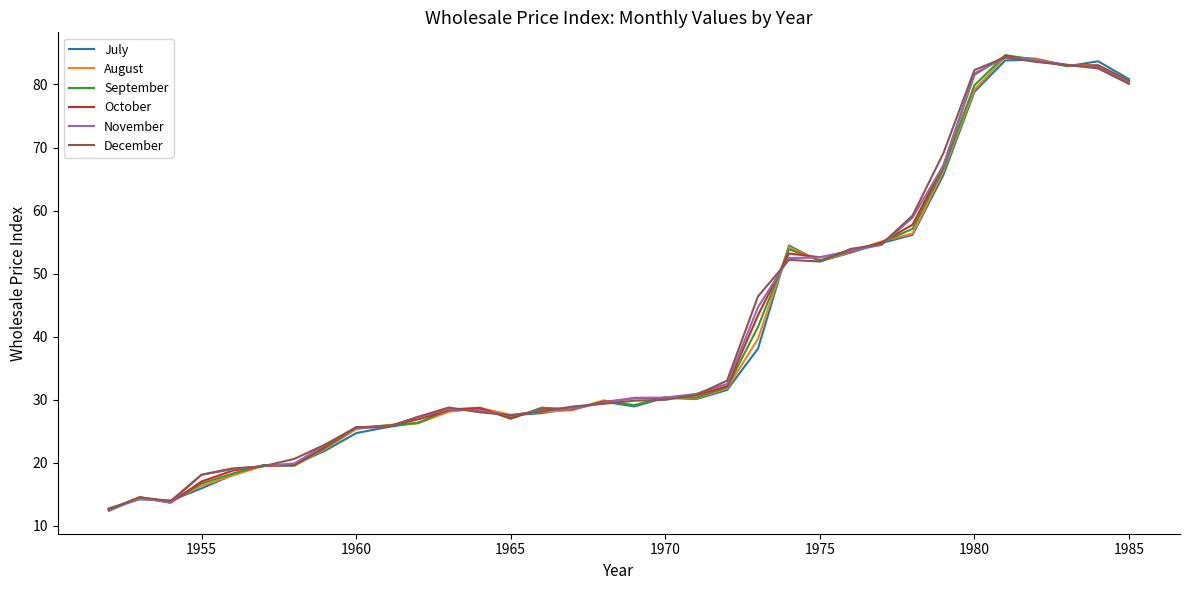

What is the greatest value displayed?

84.7